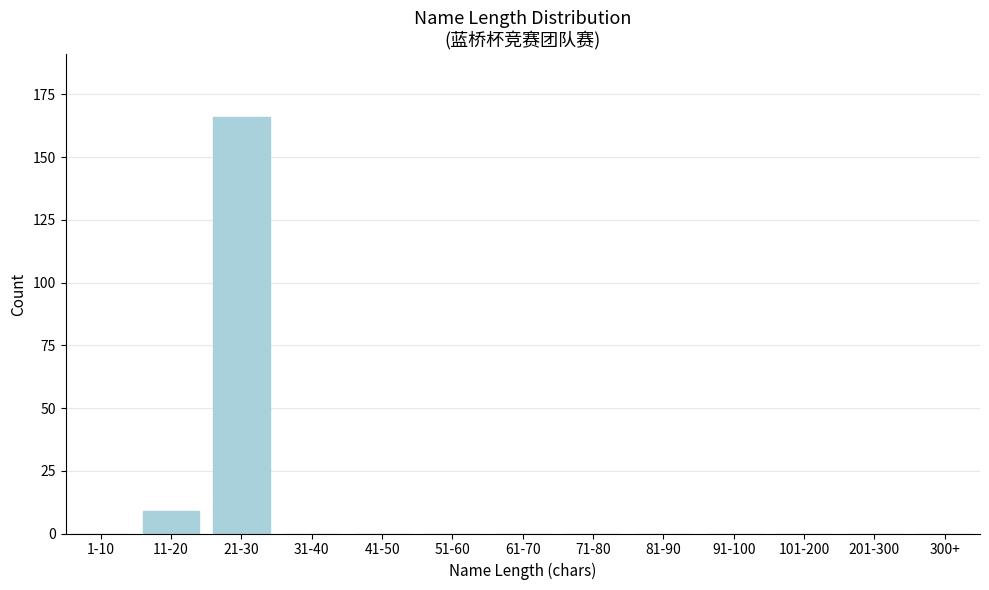

Reading left to right, what are all the values shown in this chart?

1-10=0	11-20=9	21-30=166	31-40=0	41-50=0	51-60=0	61-70=0	71-80=0	81-90=0	91-100=0	101-200=0	201-300=0	300+=0